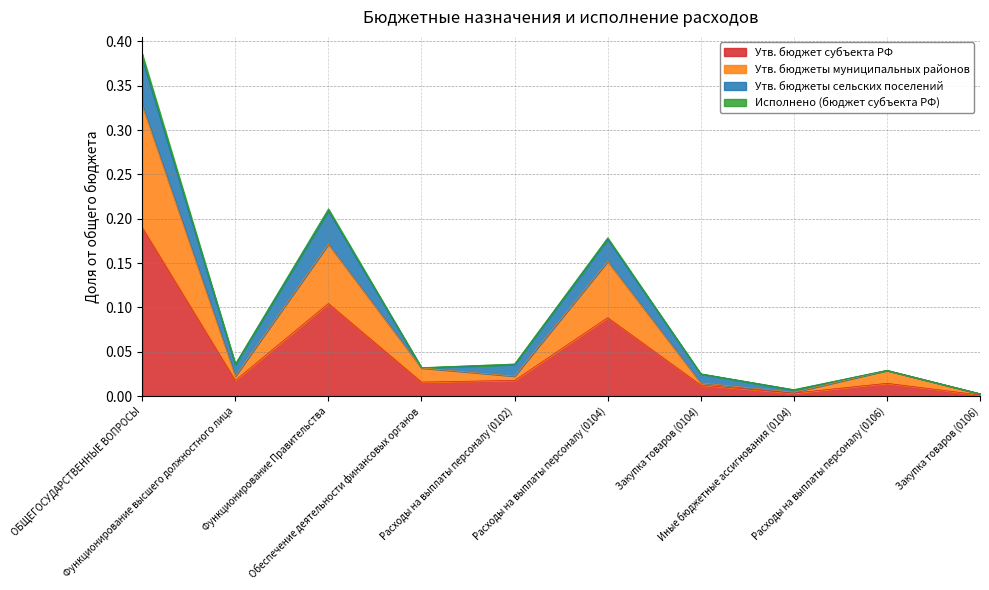

Rank the categories by Утв. бюджет субъекта РФ value from lowest to highest.

Закупка товаров (0106), Иные бюджетные ассигнования (0104), Закупка товаров (0104), Расходы на выплаты персоналу (0106), Обеспечение деятельности финансовых органов, Функционирование высшего должностного лица, Расходы на выплаты персоналу (0102), Расходы на выплаты персоналу (0104), Функционирование Правительства, ОБЩЕГОСУДАРСТВЕННЫЕ ВОПРОСЫ